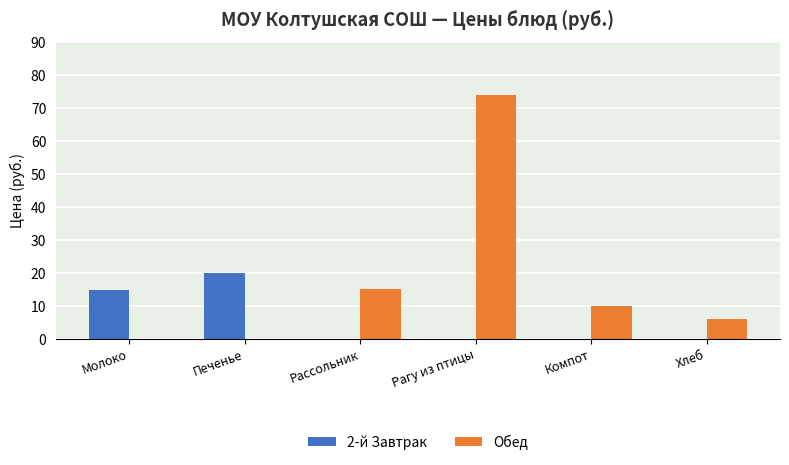

Reading left to right, what are all the values shown in this chart?

2-й Завтрак: 14.8	20.0	0.0	0.0	0.0	0.0
Обед: 0.0	0.0	15.0	74.0	10.0	6.0